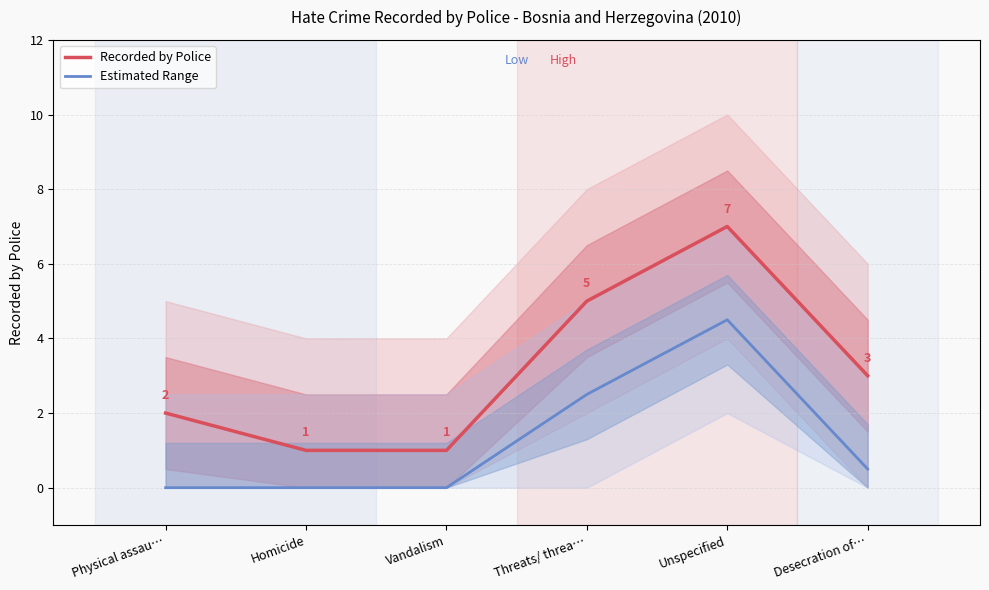

Reading left to right, extract all data points from this chart.

Recorded by Police: Physical assau…=2.0	Homicide=1.0	Vandalism=1.0	Threats/ threa…=5.0	Unspecified=7.0	Desecration of…=3.0
Estimated Range: Physical assau…=0.0	Homicide=0.0	Vandalism=0.0	Threats/ threa…=2.5	Unspecified=4.5	Desecration of…=0.5